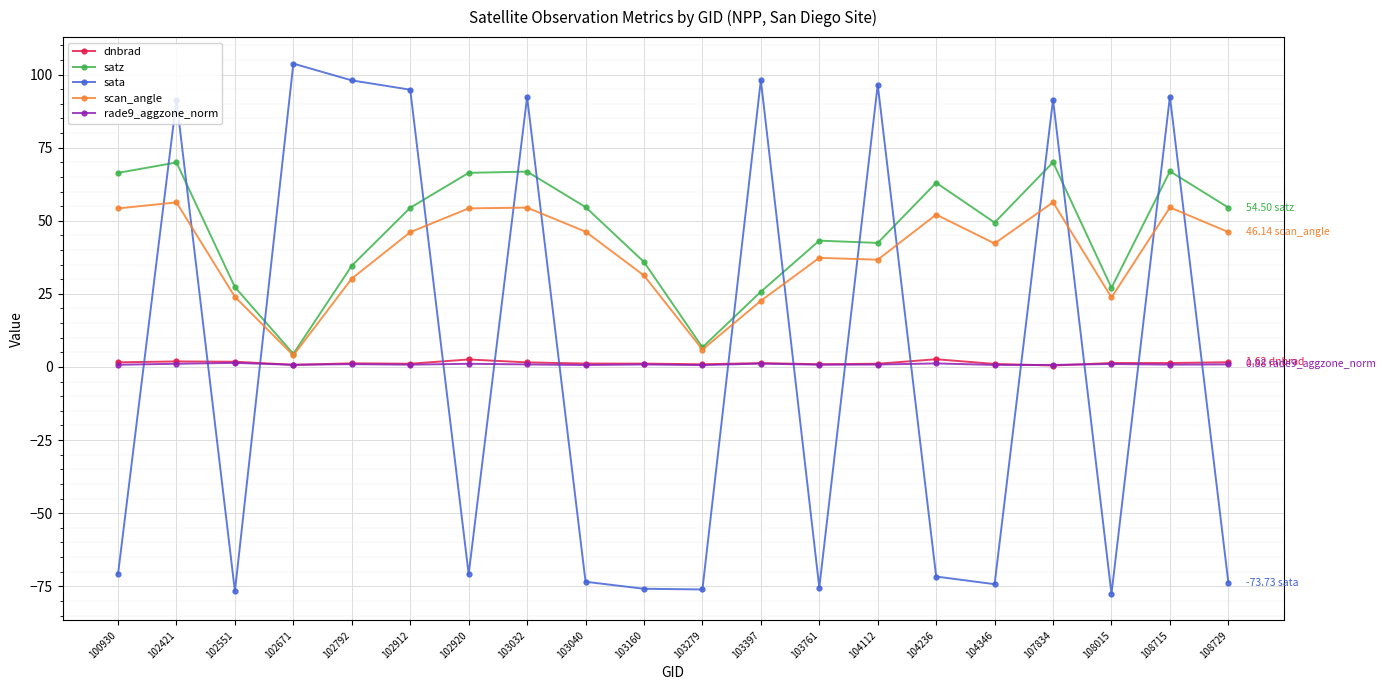

True or false: rade9_aggzone_norm and satz intersect in this chart.

False